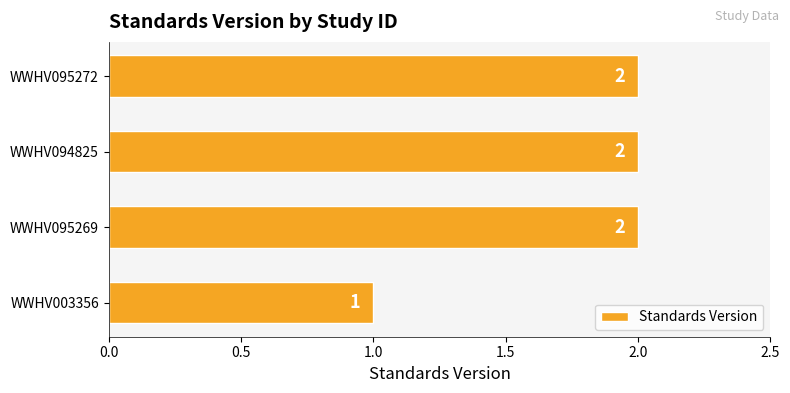

What is the maximum value shown in the chart?

2